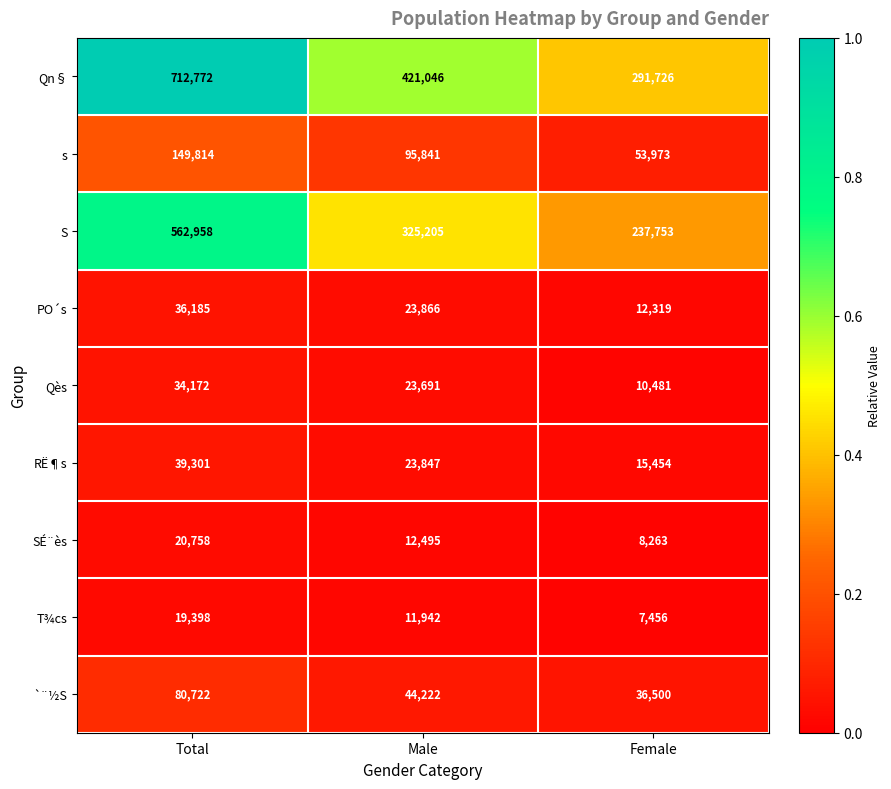

Reading left to right, what are all the values shown in this chart?

Qn§: Total=712772	Male=421046	Female=291726
s: Total=149814	Male=95841	Female=53973
S: Total=562958	Male=325205	Female=237753
PO´s: Total=36185	Male=23866	Female=12319
Qès: Total=34172	Male=23691	Female=10481
RË¶s: Total=39301	Male=23847	Female=15454
SÉ¨ès: Total=20758	Male=12495	Female=8263
T¾cs: Total=19398	Male=11942	Female=7456
`¨½S: Total=80722	Male=44222	Female=36500